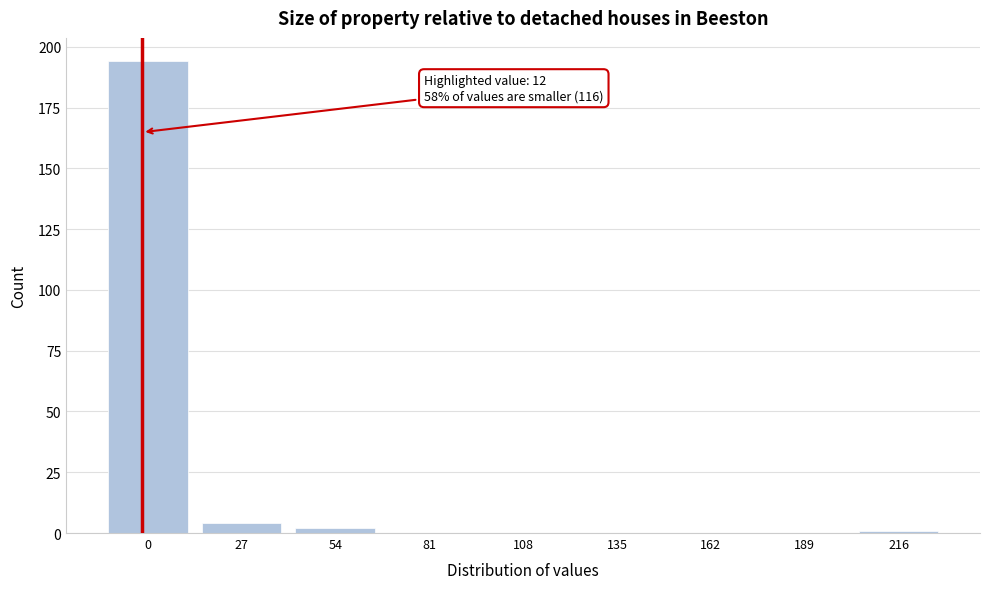

Reading right to left, list all the values displayed in this chart.

216=1	189=0	162=0	135=0	108=0	81=0	54=2	27=4	0=194